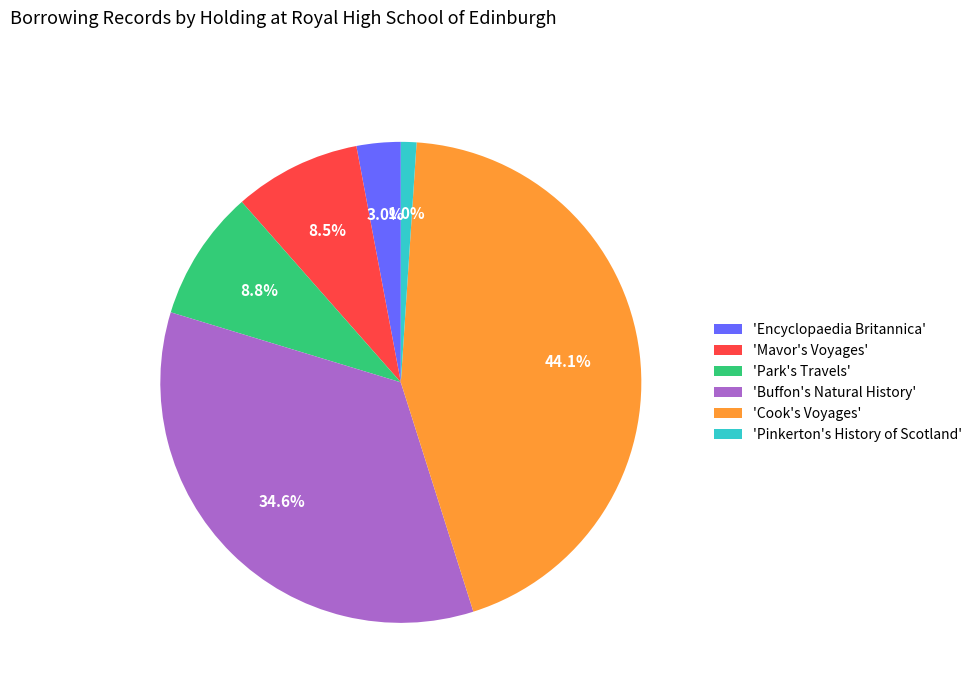

What is the ratio of the value at 'Buffon's Natural History' to the value at 'Park's Travels'?

3.9